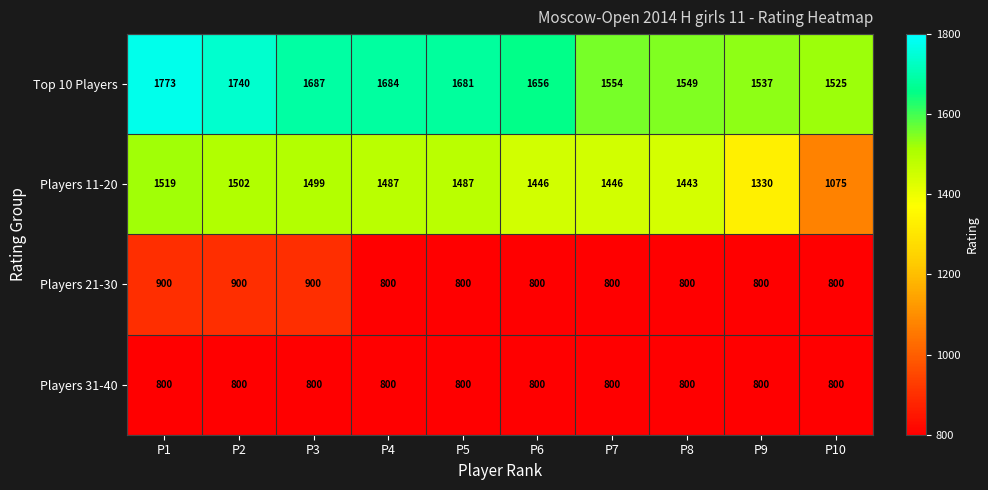

Rank the series by their maximum value, from lowest to highest.

Players 31-40, Players 21-30, Players 11-20, Top 10 Players